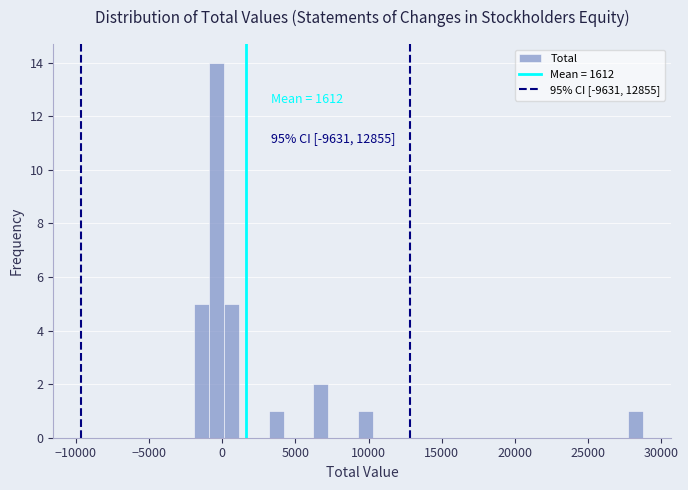

Around what value on the x-axis is the tallest bar? Give the approximate position of its centre, as read against the axis.

-500